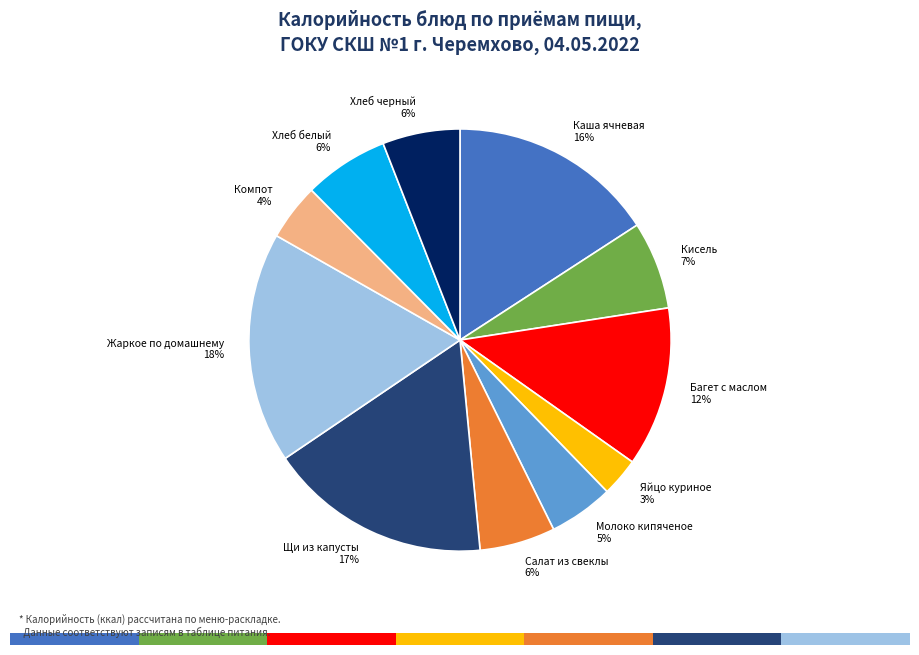

To the nearest percent, what is the difference between the Хлеб черный and Компот slice percentages?

2%